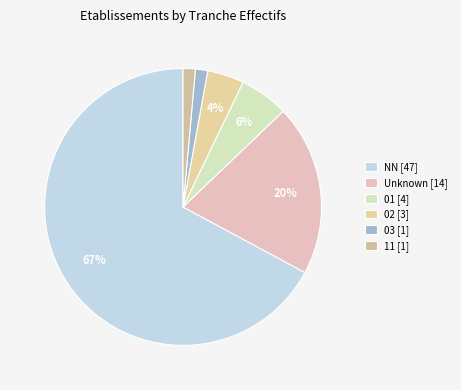

Which slice is the largest?

NN [47]